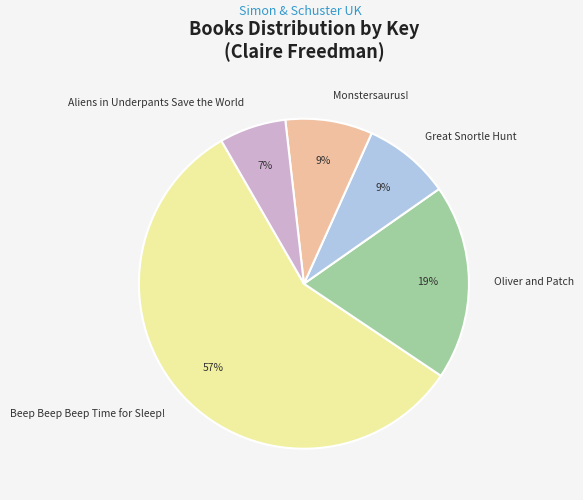

Which slice is the smallest?

Aliens in Underpants Save the World